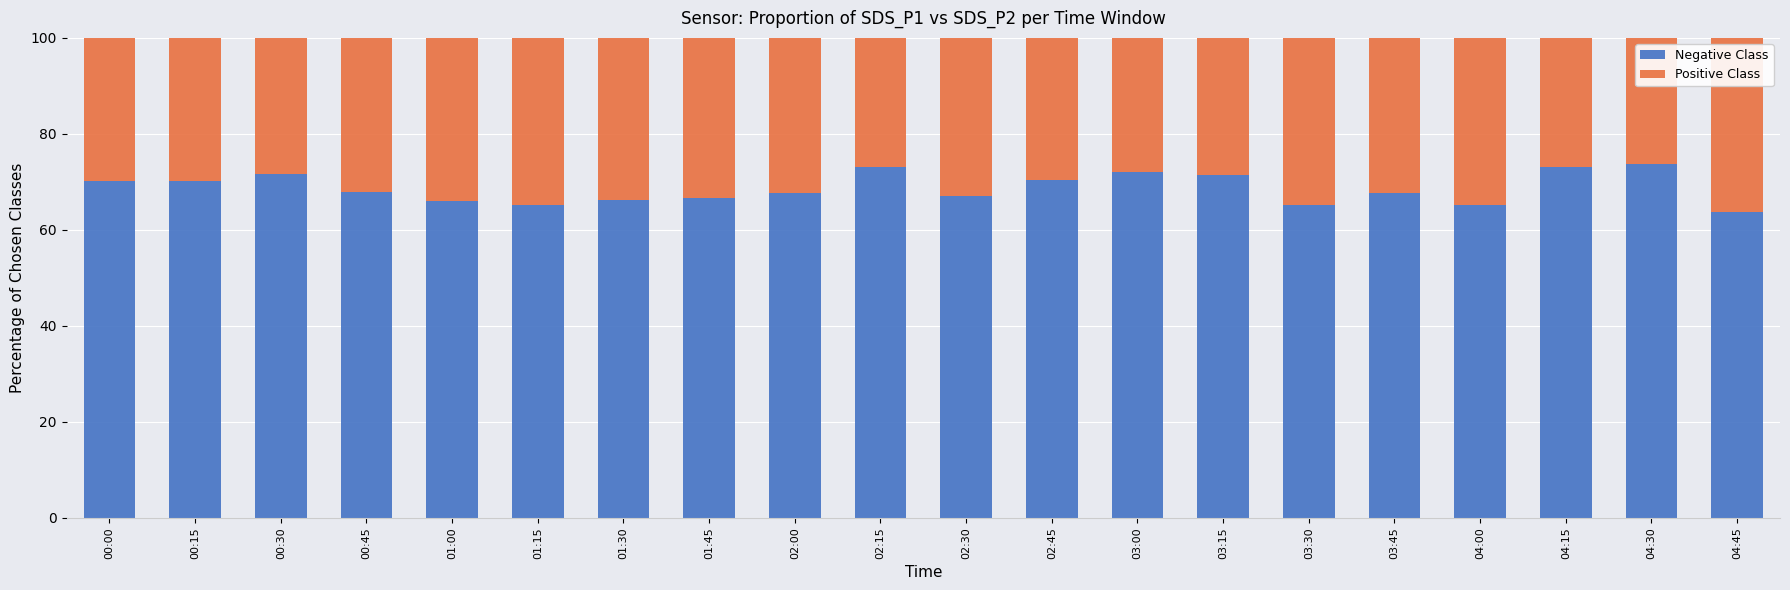

The value of Negative Class at 01:00 is 66.1. True or false?

True